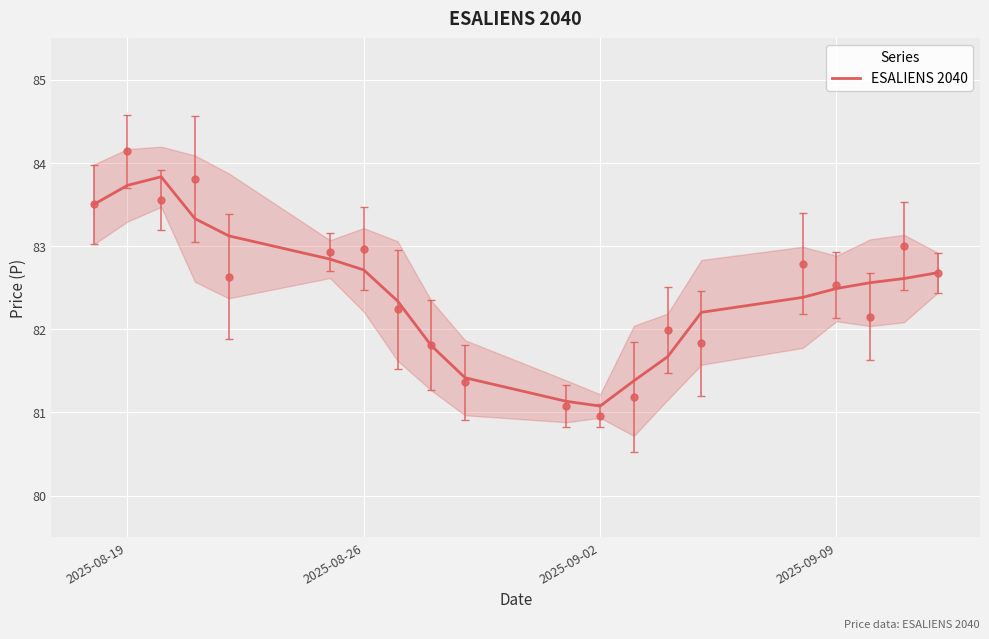

How many interior local peaks (higher than both neighbors) does the data have?

1